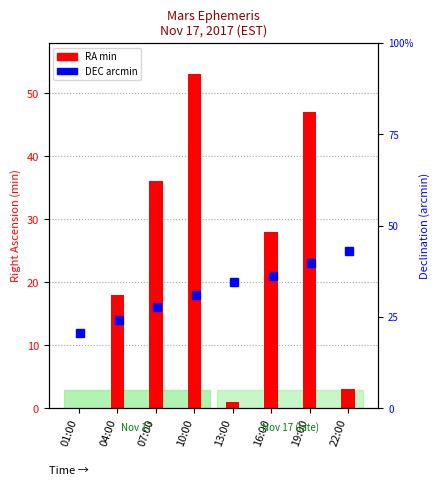

Which category has the lowest value across all series?

01:00